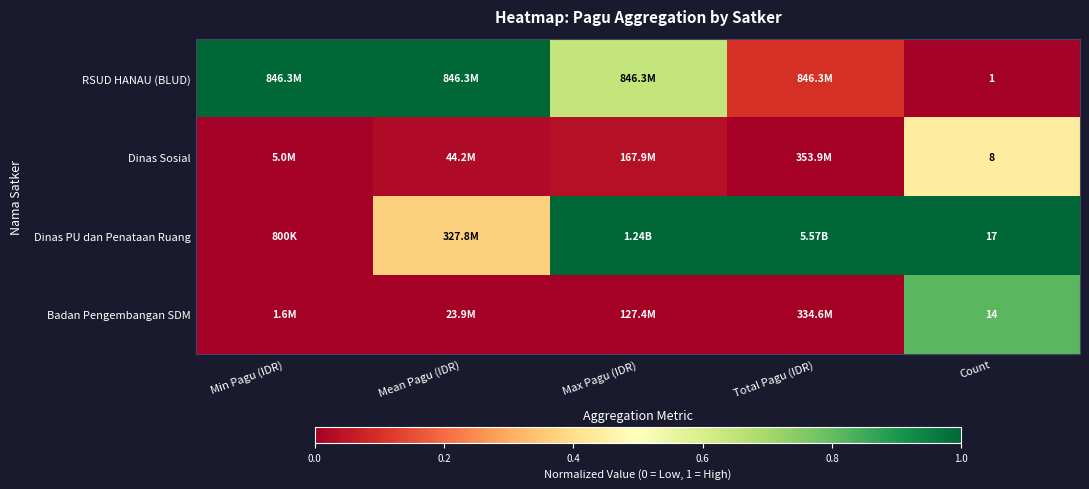

Rank the series at Count from lowest to highest value.

RSUD HANAU (BLUD), Dinas Sosial, Badan Pengembangan SDM, Dinas PU dan Penataan Ruang